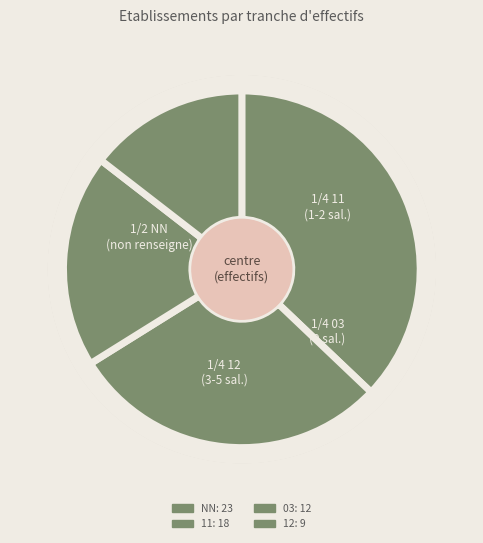

Which category has the biggest portion of the pie?

NN